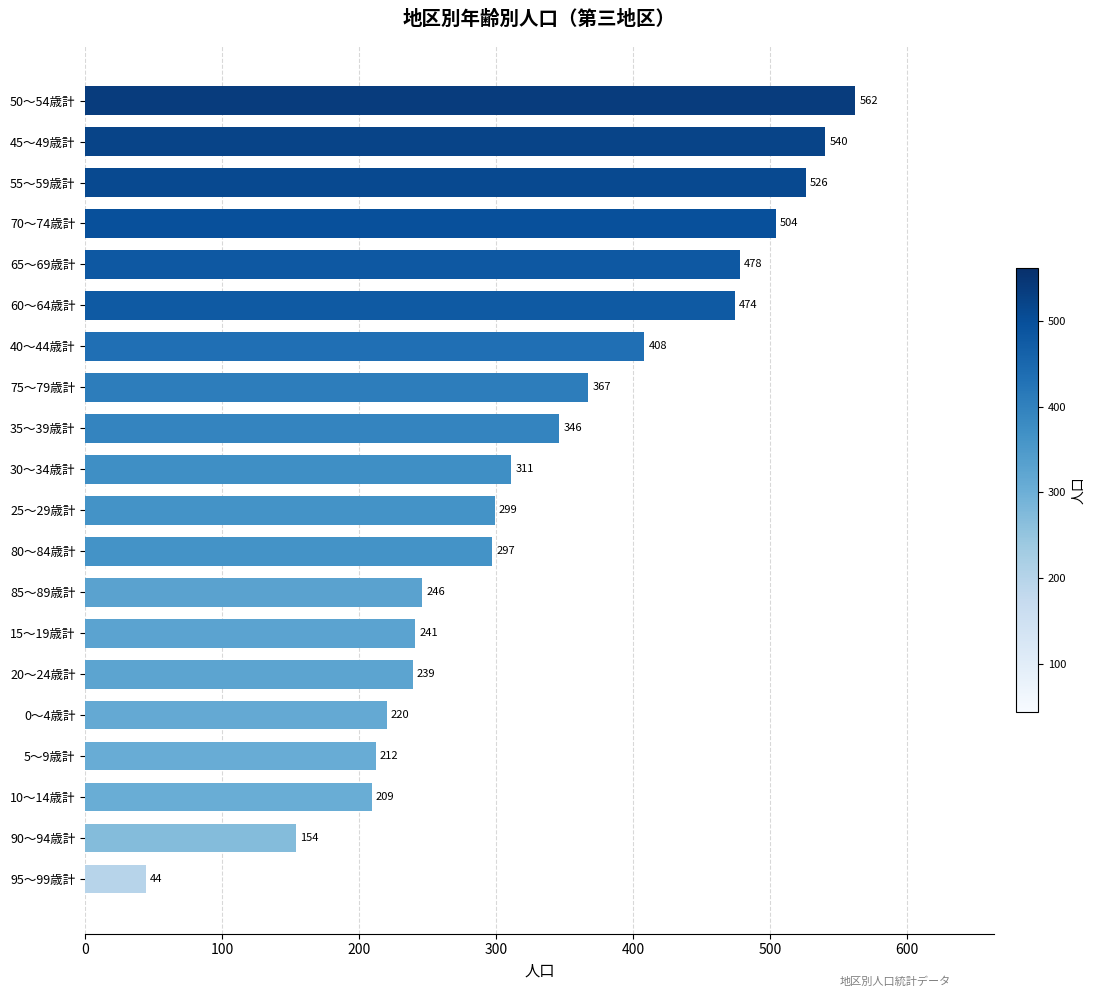

How many data points does each series have?

20